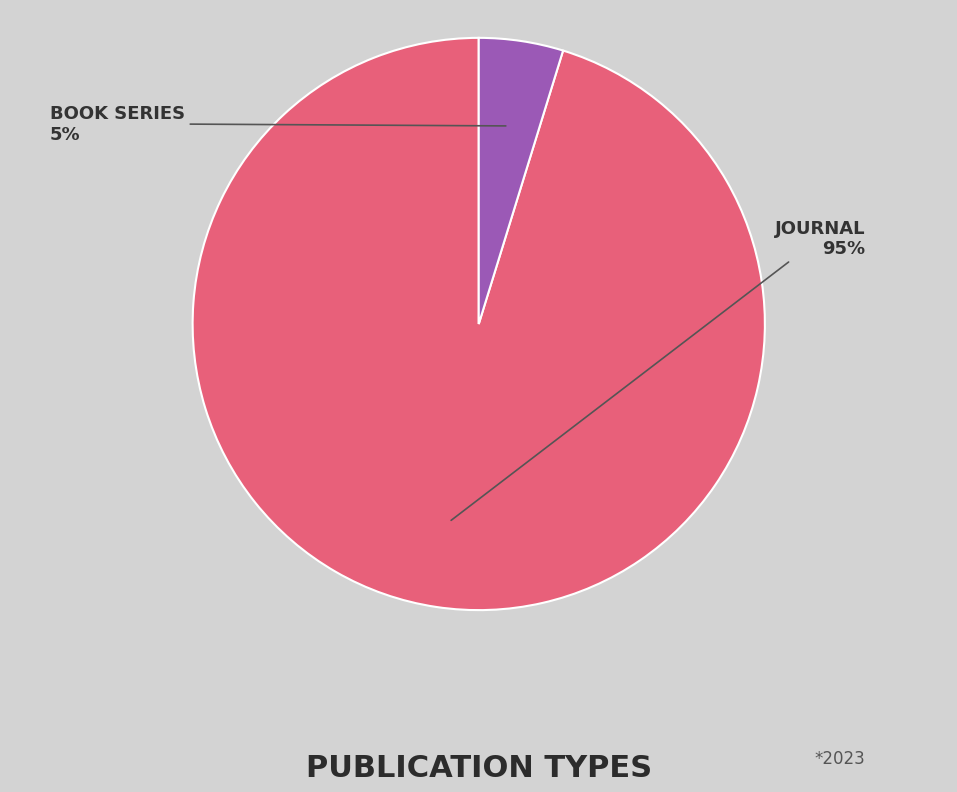

To the nearest percent, what is the difference between the largest and smallest slice percentages?

90%